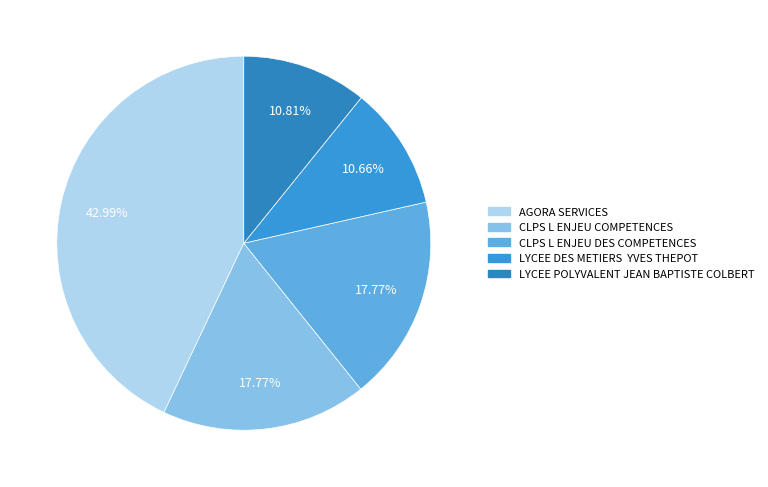

To the nearest percent, what is the average slice percentage?

20%